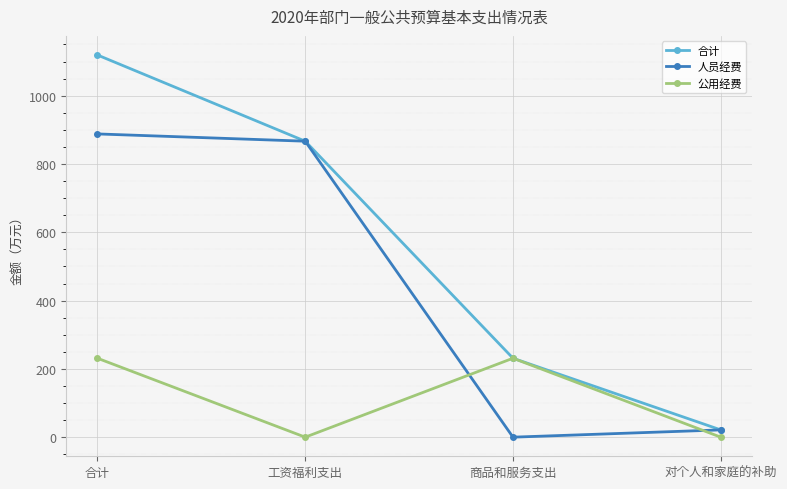

How many data points in 公用经费 are above 231?

2